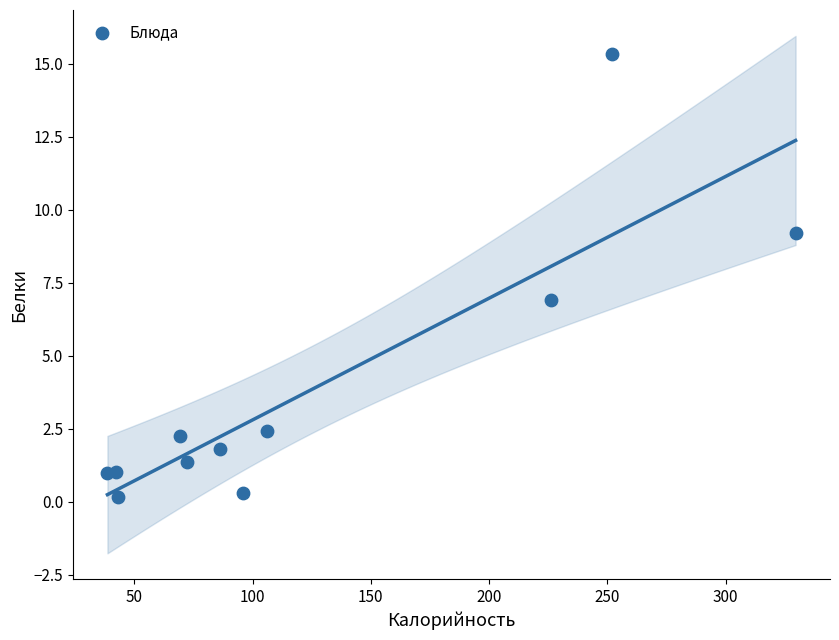

What is the range of Y values (max minus min)?

15.2